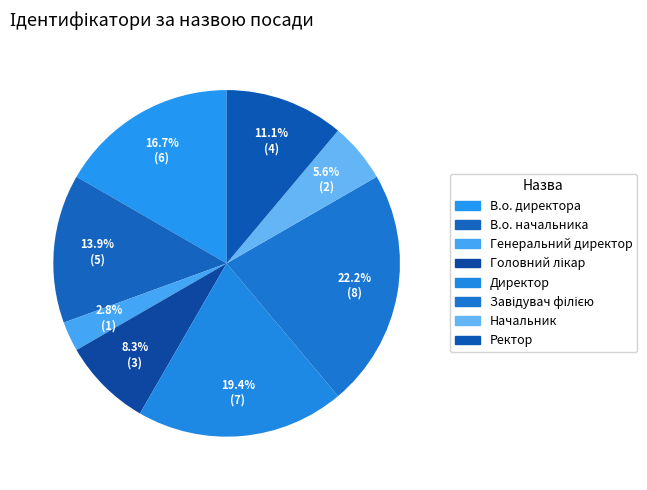

How many segments does this pie chart have?

8